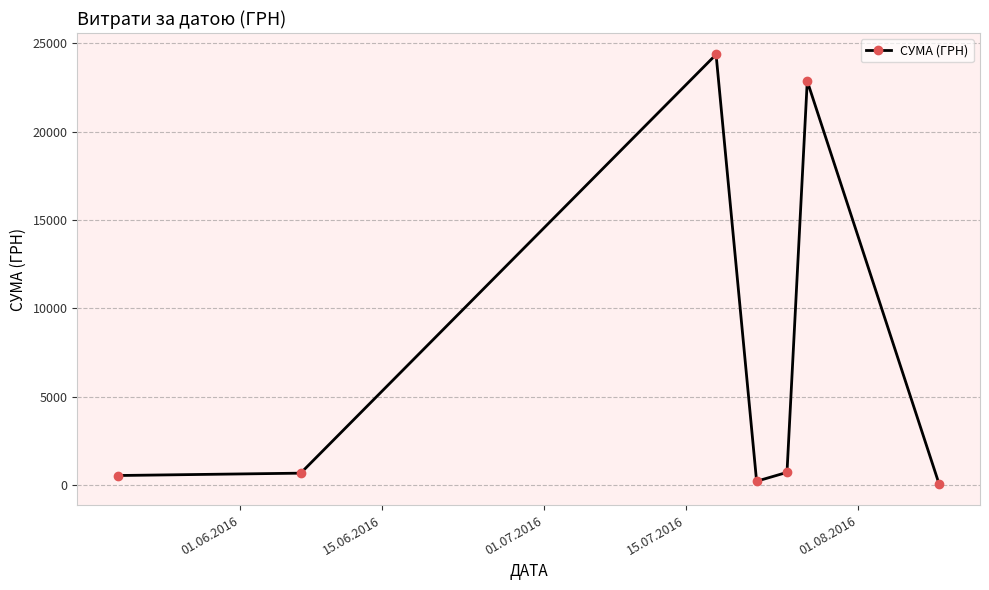

True or false: the data has more than 0 interior local peaks.

True